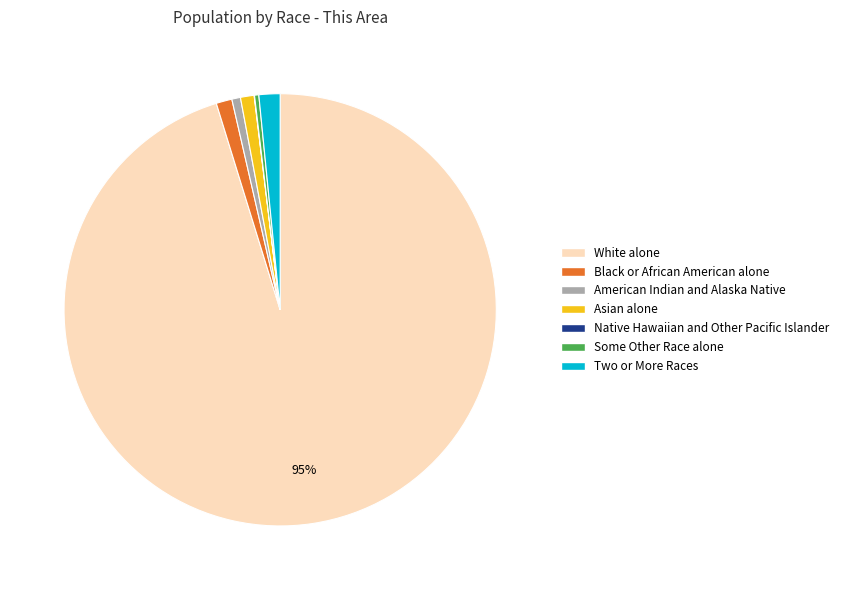

Between American Indian and Alaska Native and Two or More Races, which is larger?

Two or More Races